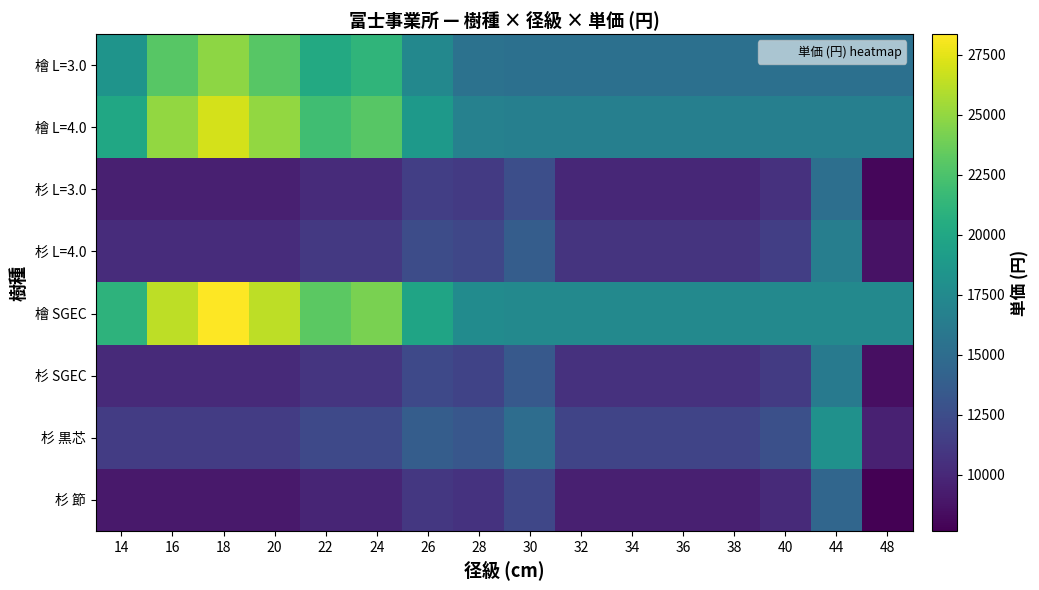

What is the total value across all series at 44?

129822.0